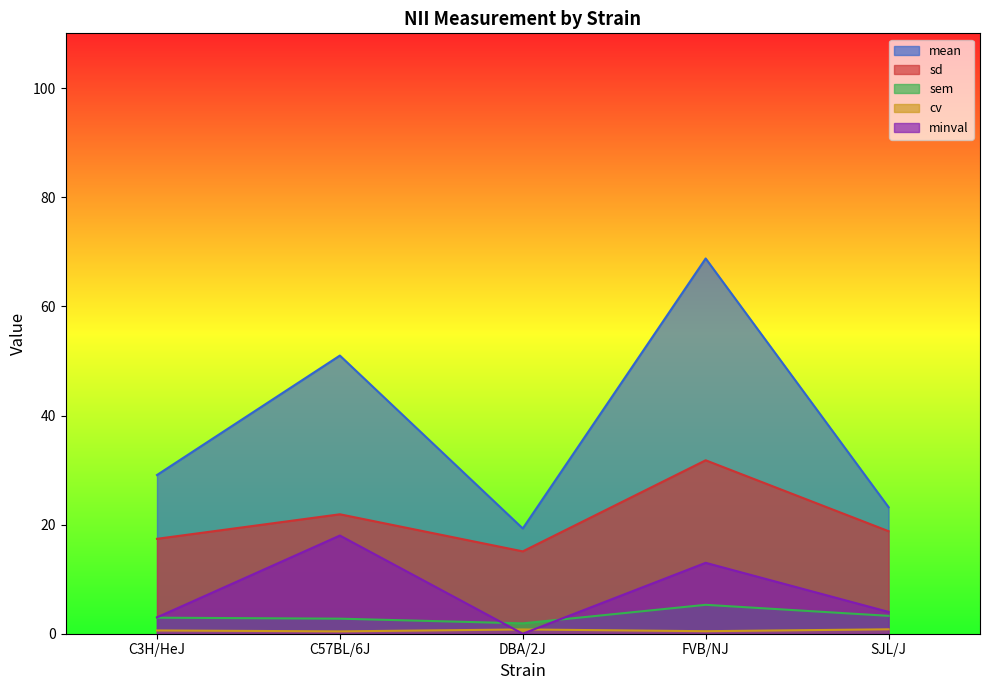

Reading right to left, list all the values displayed in this chart.

mean: 23.2	68.8	19.3	51.0	29.1
sd: 18.8	31.8	15.1	21.9	17.4
sem: 3.3	5.3	1.9	2.8	2.9
cv: 0.8	0.5	0.8	0.4	0.6
minval: 4.0	13.0	0.0	18.0	3.0